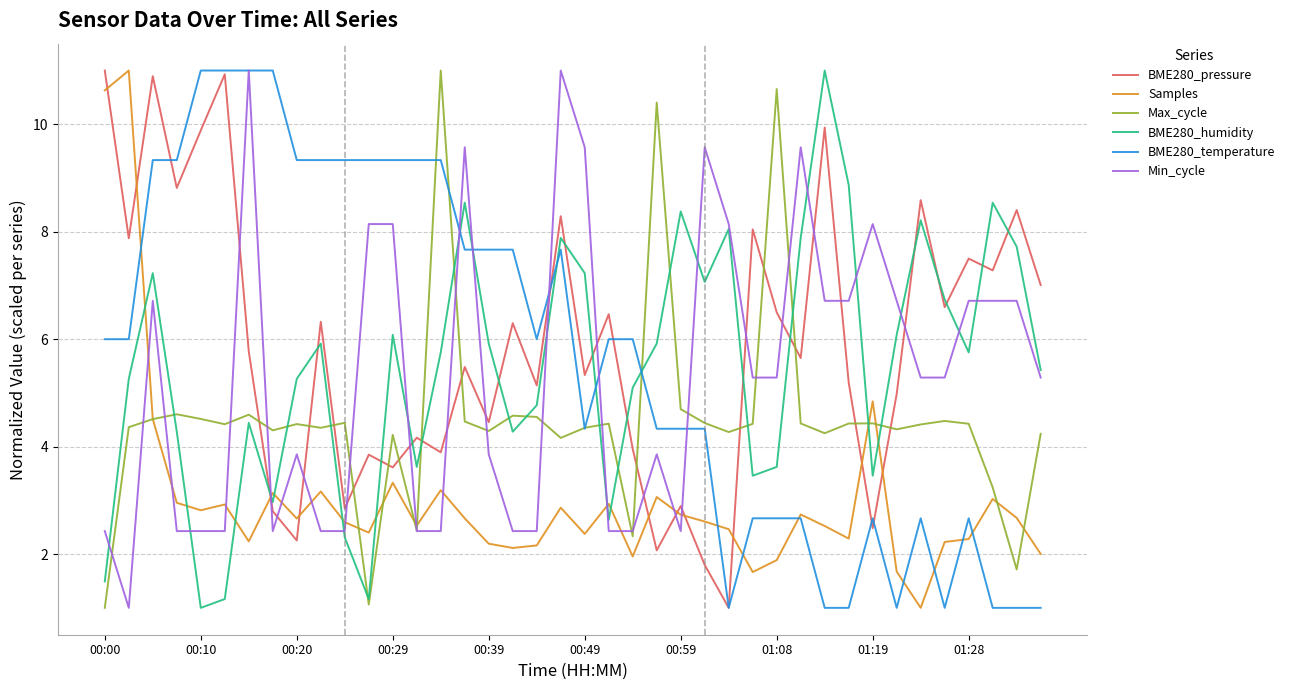

After their last crossing, which series has the higher values: BME280_pressure or Max_cycle?

BME280_pressure